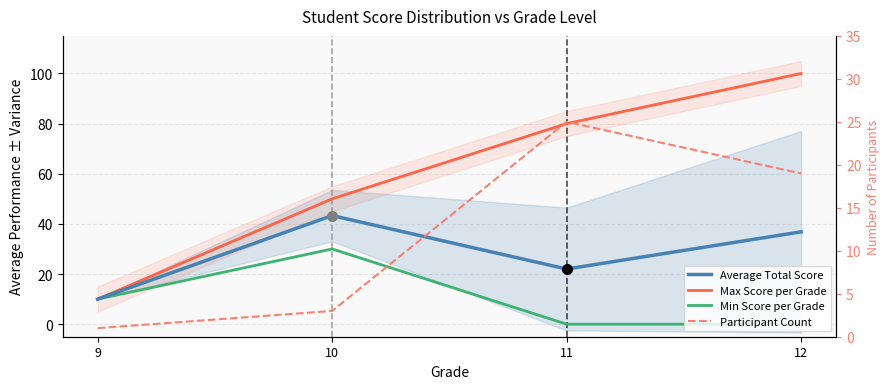

How many distinct data groups are displayed?

4